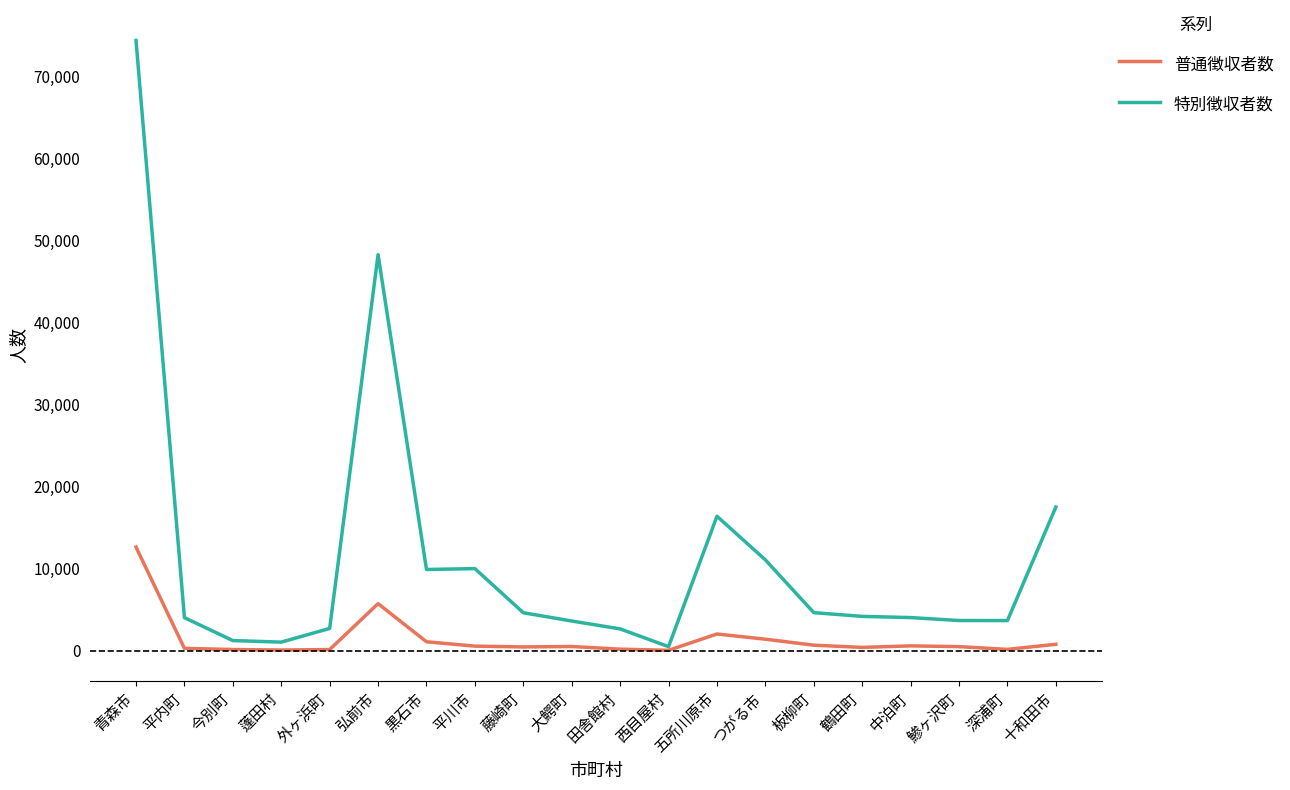

What is the difference between the 特別徴収者数 values at 鯵ヶ沢町 and 今別町?

2444